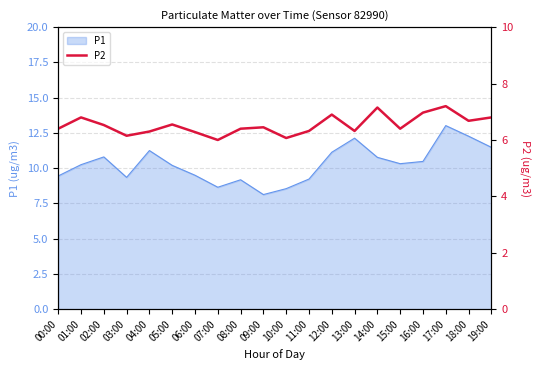

What position from the left is 03:00?

4